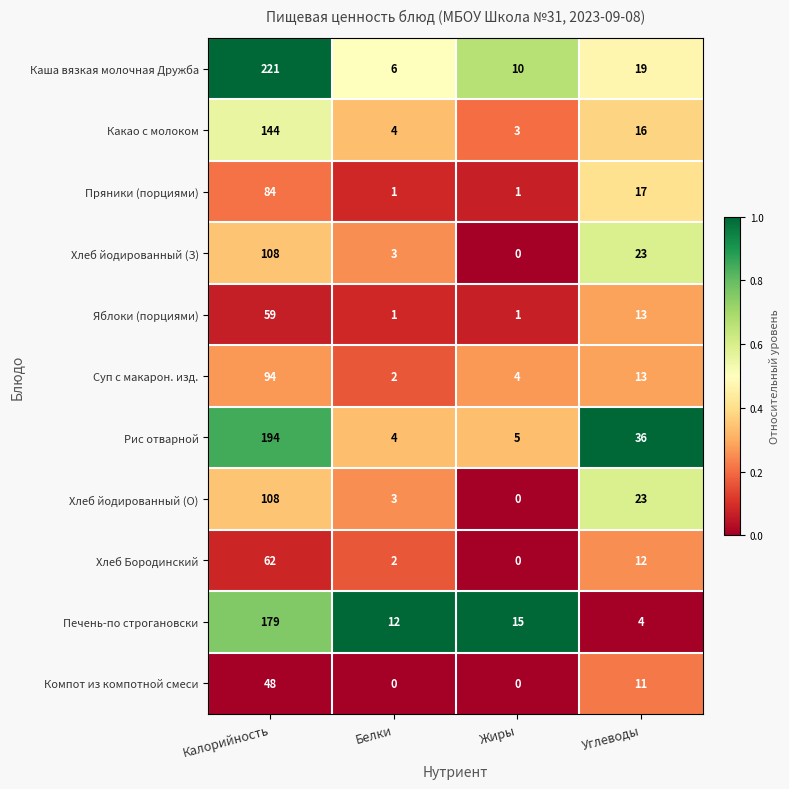

What is the spread (max minus min) of values at Калорийность?

173